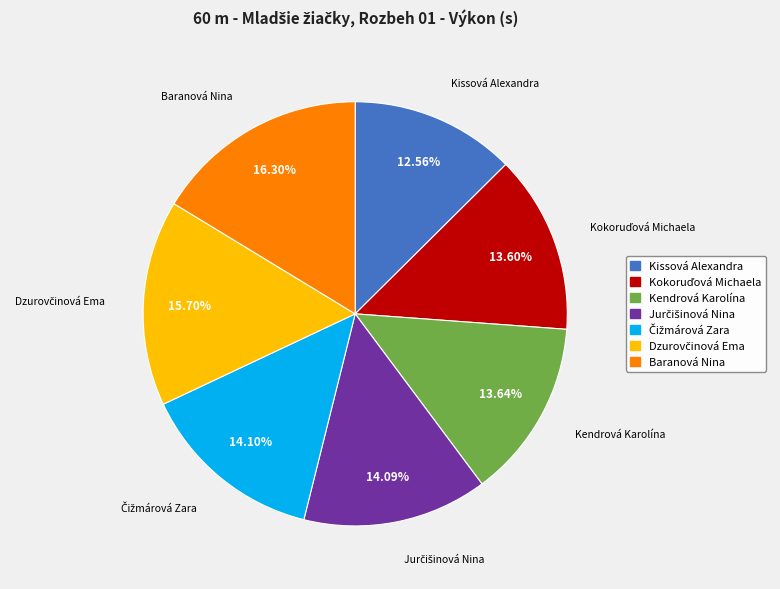

To the nearest percent, what is the difference between the largest and smallest slice percentages?

4%